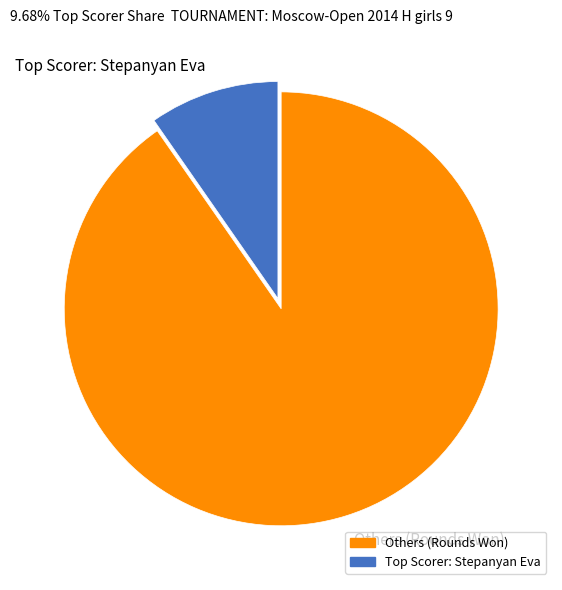

Rank the categories by value from lowest to highest.

Top Scorer: Stepanyan Eva, Others (Rounds Won)